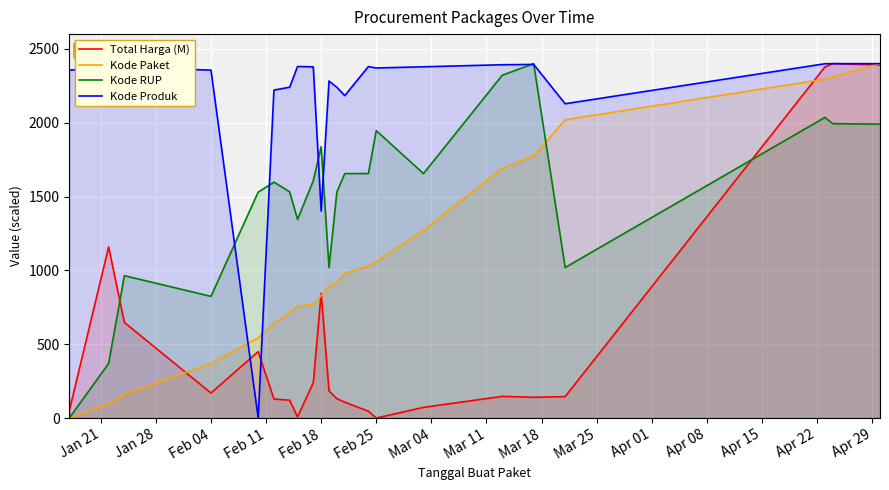

Rank the series by their maximum value, from lowest to highest.

Total Harga (M), Kode Paket, Kode RUP, Kode Produk